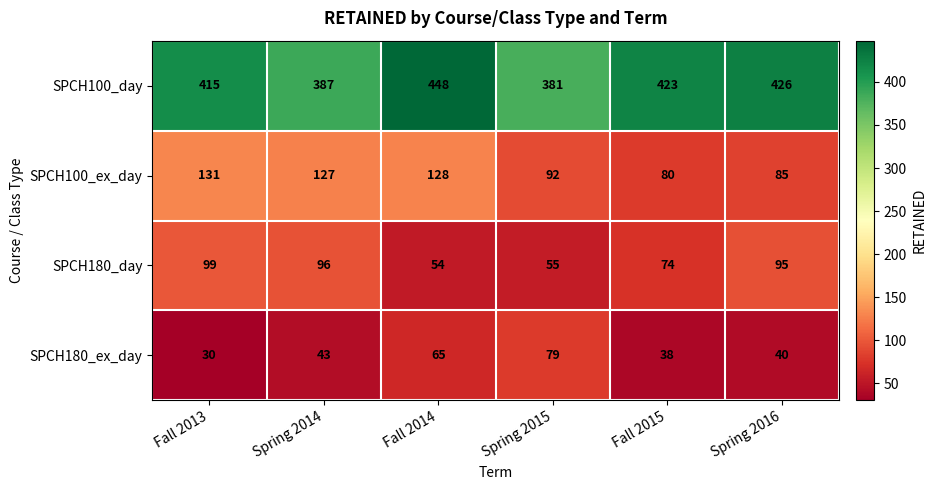

What is the total value across all series at Spring 2016?

646